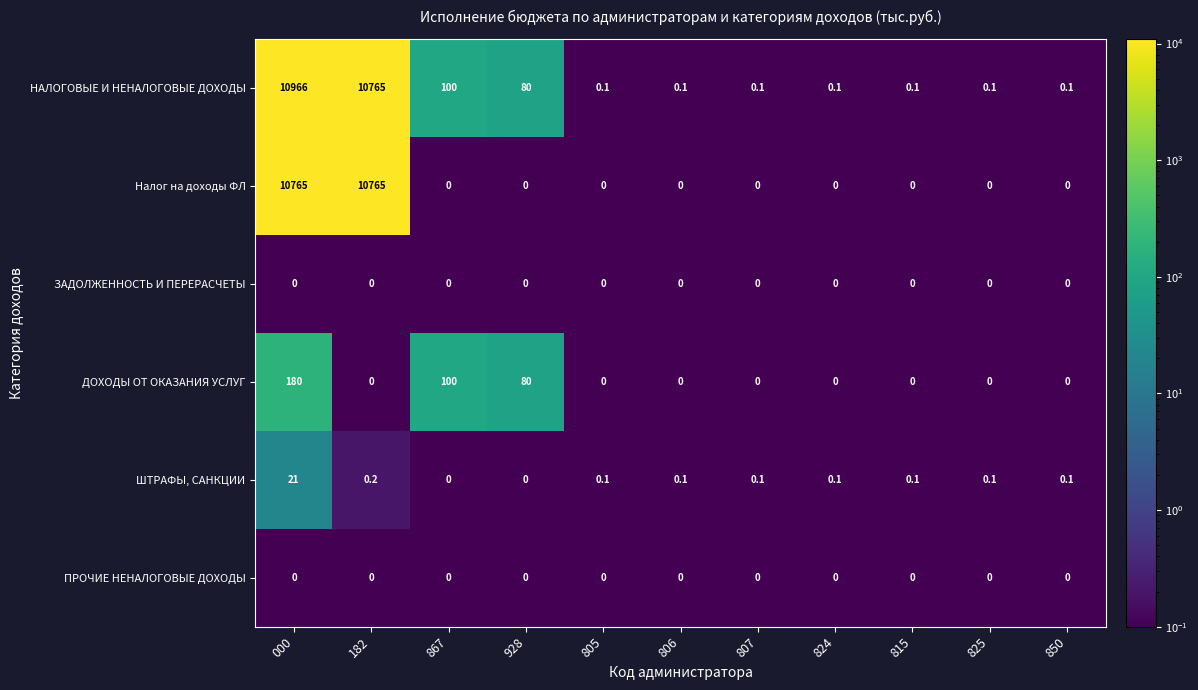

What is the sum of all ДОХОДЫ ОТ ОКАЗАНИЯ УСЛУГ values?

360.0